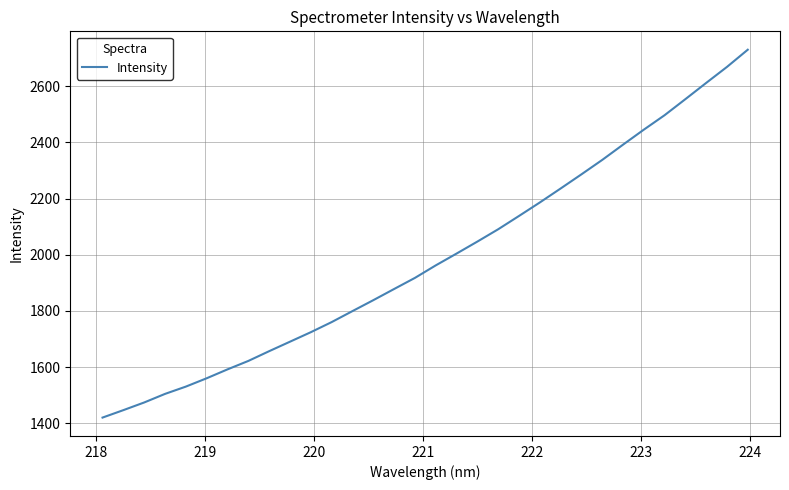

What is the smallest value displayed?

1420.4